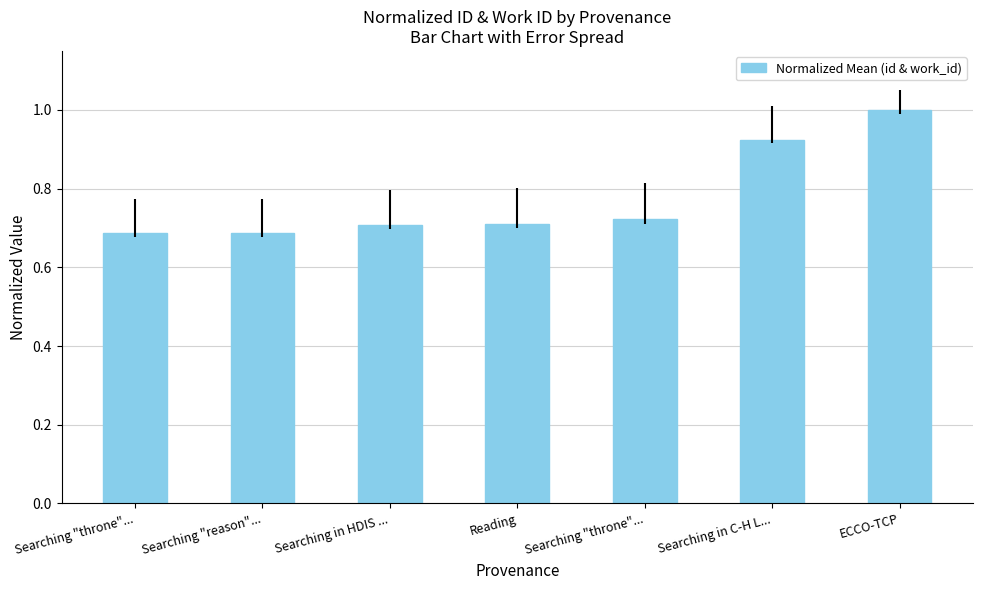

What is the average value?

0.8